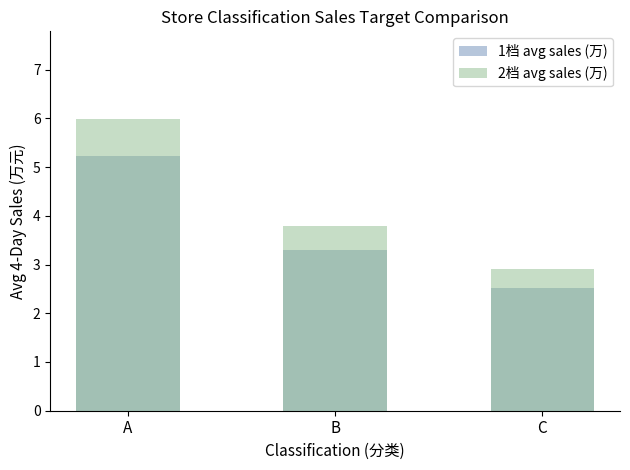

How many categories are shown in the chart?

3